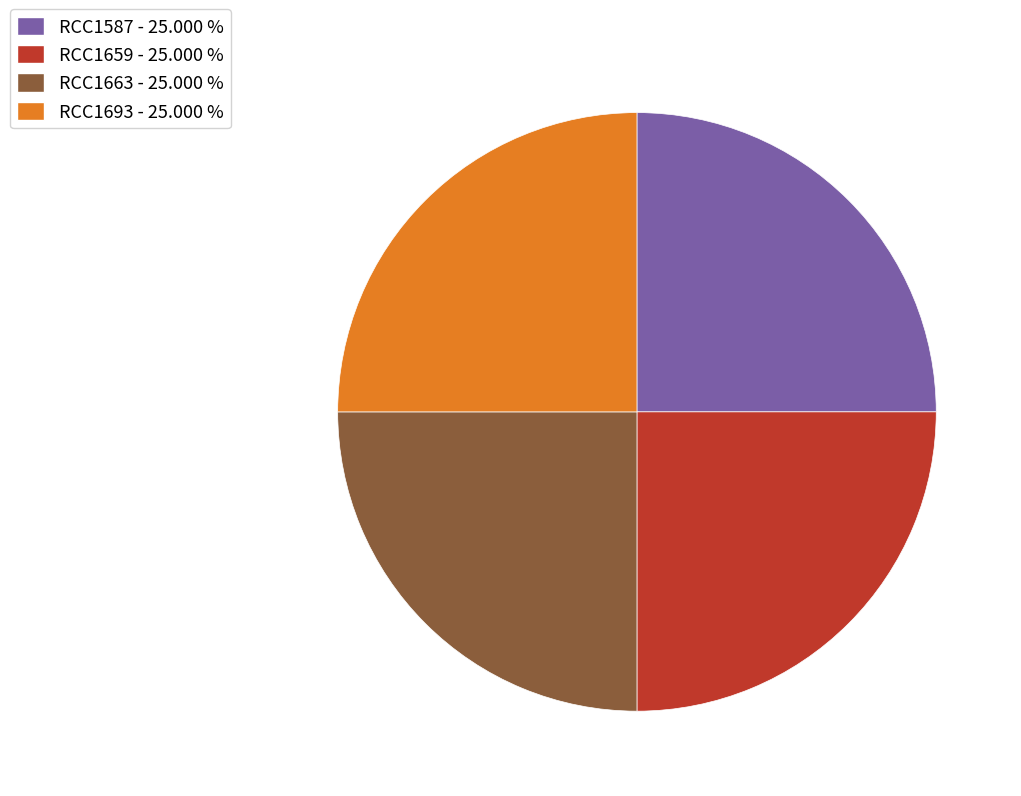

Does RCC1587 - 25.000 % represent more than half of the total?

No